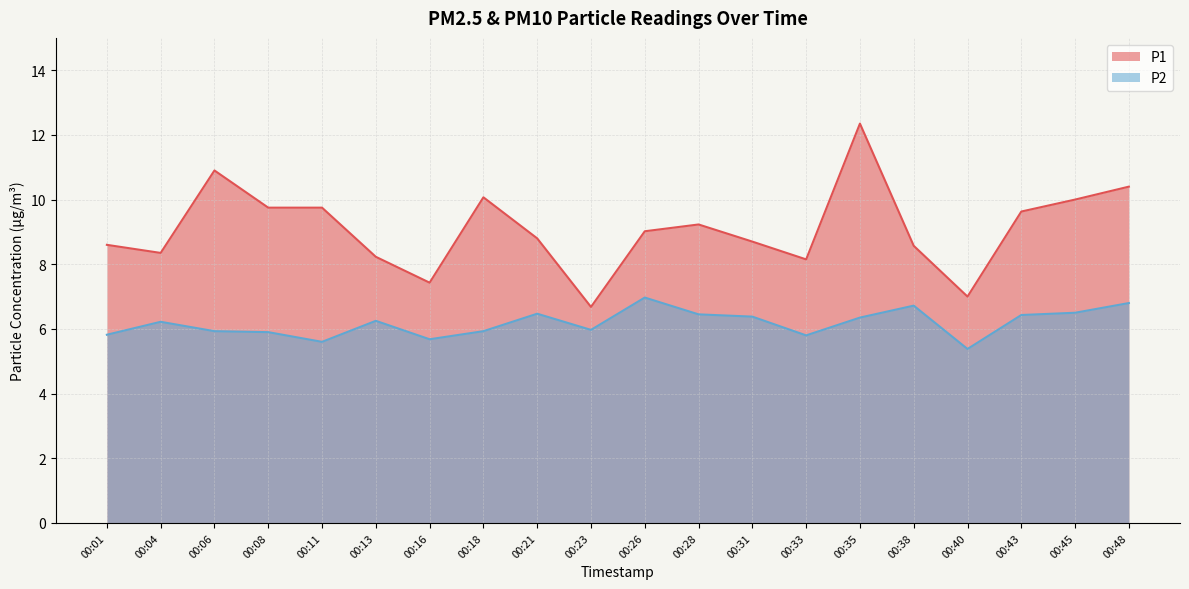

At which category does P1 reach its first local valley?

00:04